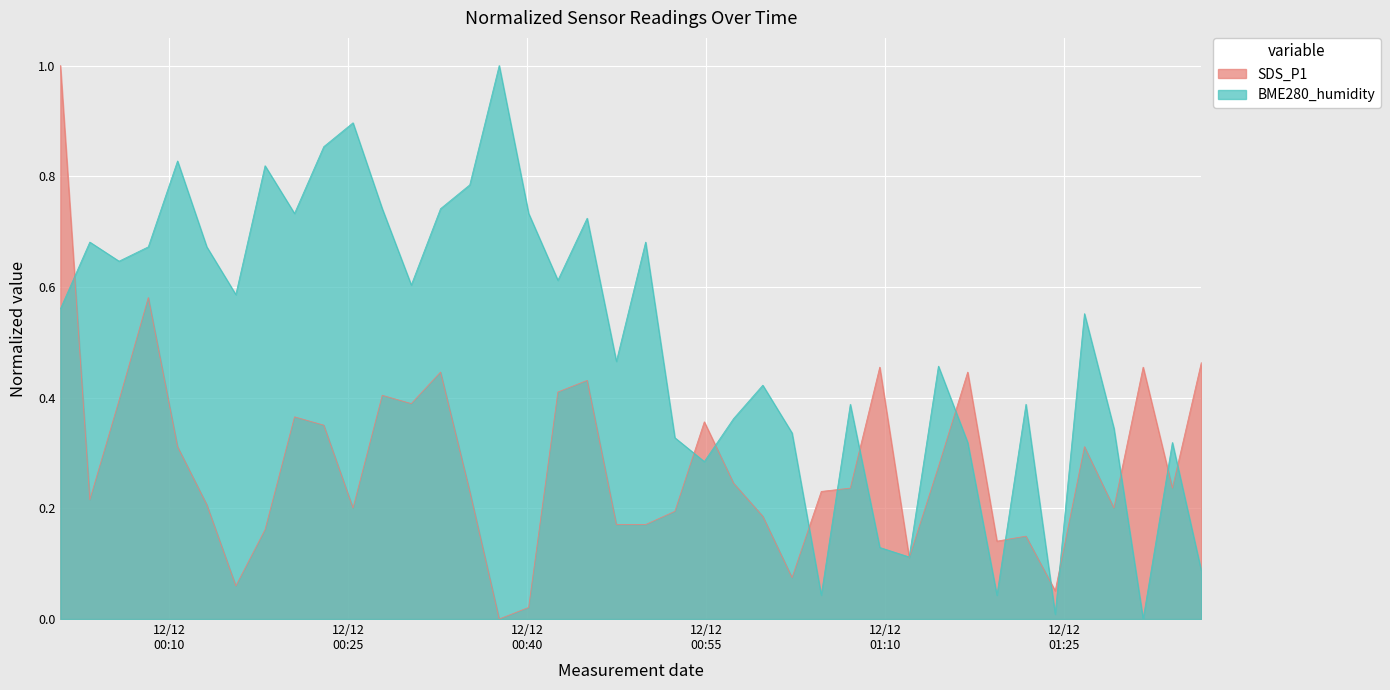

What is the maximum value for SDS_P1?

1.0